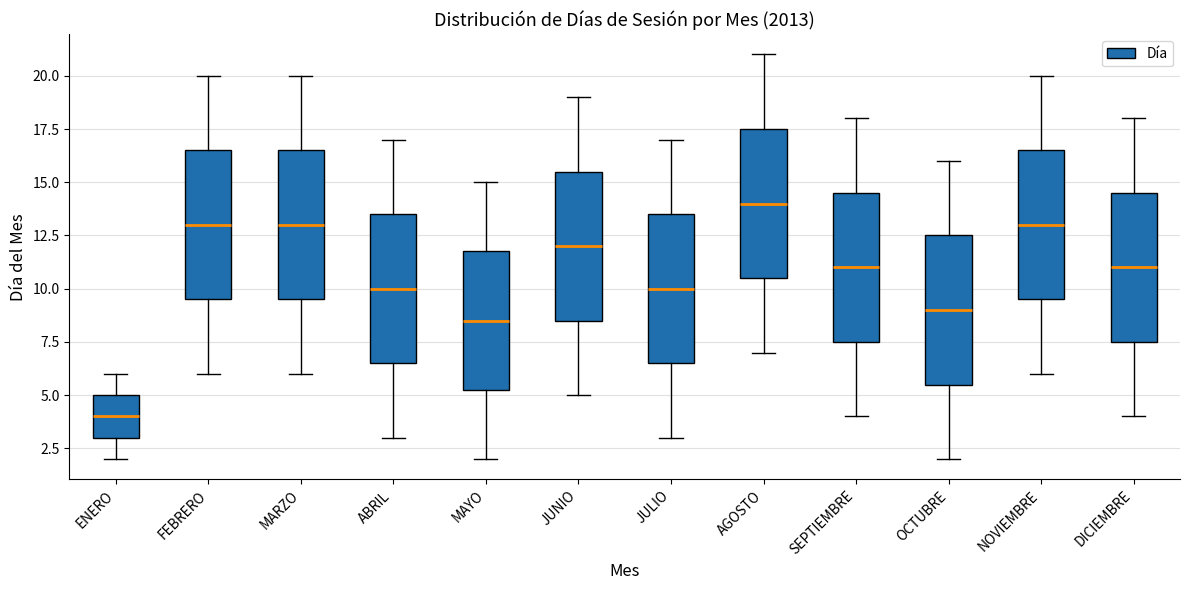

Reading left to right, transcribe this box plot: for each box, give where its median line is, the range the box spans, and where its two whiskers end, as read against the y-axis. The values are not printed on the chart, so give them approximately, as read against the axis.

ENERO: median 4.0, box 3.0 to 5.0, whiskers 2.0 to 6.0
FEBRERO: median 13.0, box 9.5 to 16.5, whiskers 6.0 to 20.0
MARZO: median 13.0, box 9.5 to 16.5, whiskers 6.0 to 20.0
ABRIL: median 10.0, box 6.5 to 13.5, whiskers 3.0 to 17.0
MAYO: median 8.5, box 5.5 to 12.0, whiskers 2.0 to 15.0
JUNIO: median 12.0, box 8.5 to 15.5, whiskers 5.0 to 19.0
JULIO: median 10.0, box 6.5 to 13.5, whiskers 3.0 to 17.0
AGOSTO: median 14.0, box 10.5 to 17.5, whiskers 7.0 to 21.0
SEPTIEMBRE: median 11.0, box 7.5 to 14.5, whiskers 4.0 to 18.0
OCTUBRE: median 9.0, box 5.5 to 12.5, whiskers 2.0 to 16.0
NOVIEMBRE: median 13.0, box 9.5 to 16.5, whiskers 6.0 to 20.0
DICIEMBRE: median 11.0, box 7.5 to 14.5, whiskers 4.0 to 18.0